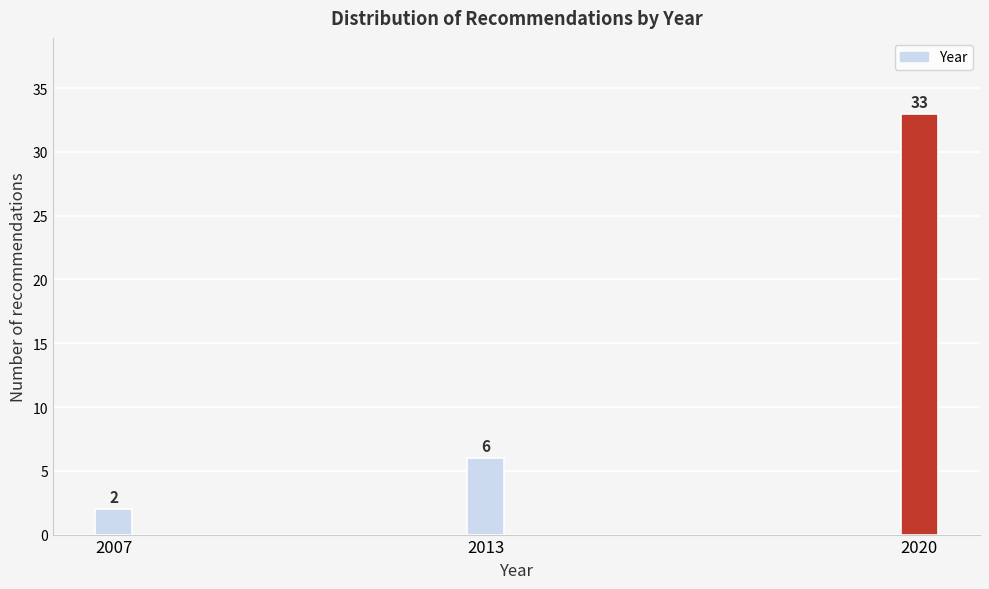

Reading left to right, list all the values displayed in this chart.

2007=2	2013=6	2020=33